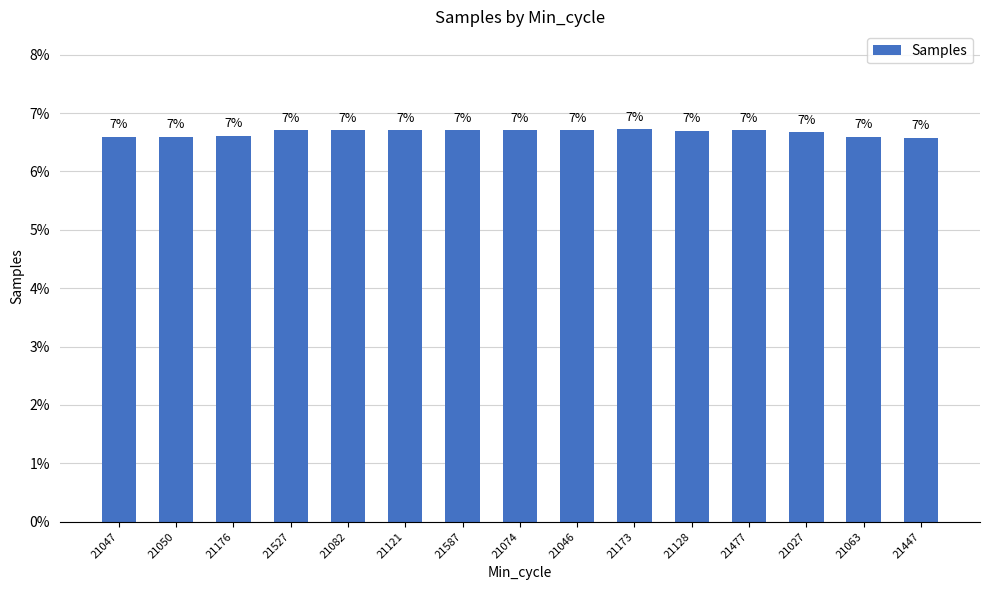

Which category has the lowest value across all series?

21447